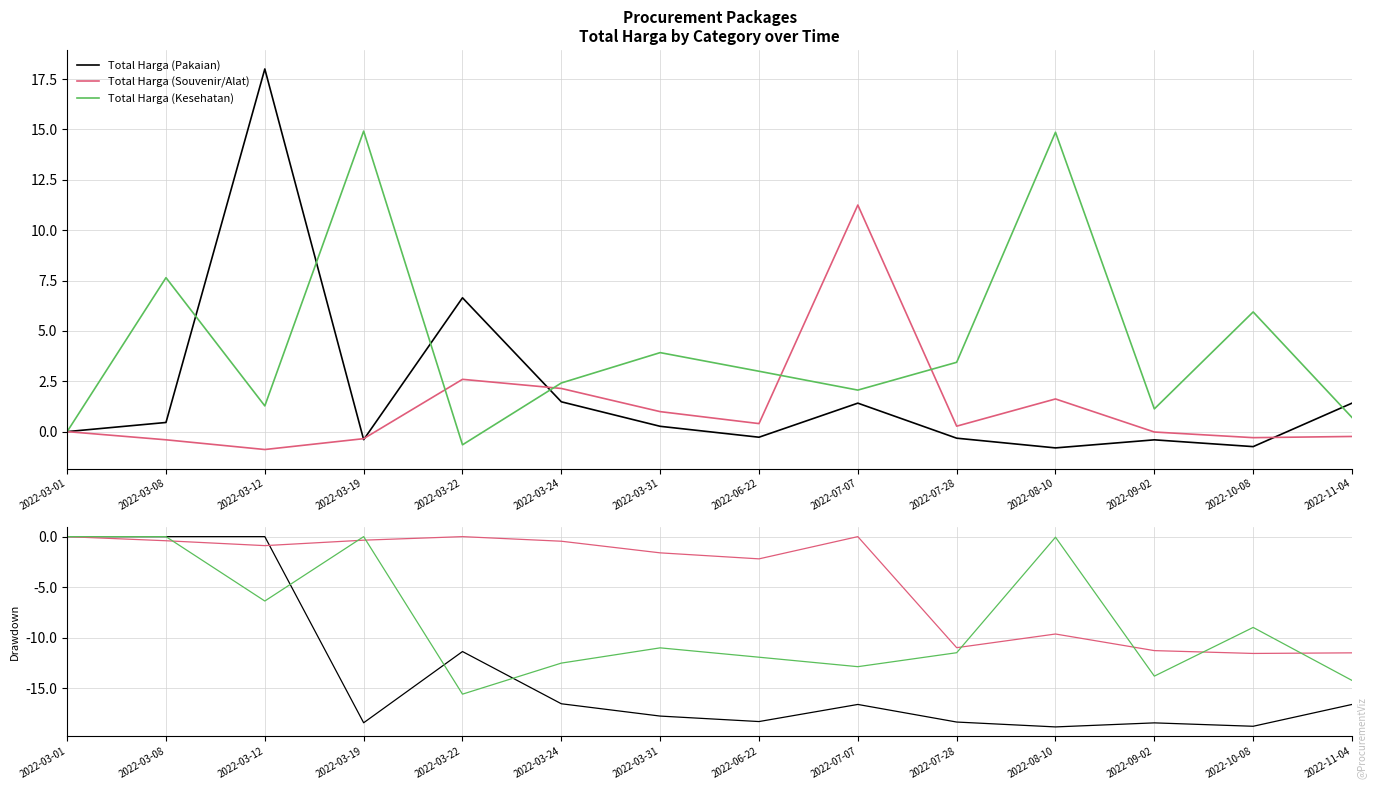

What is the difference between the second highest and minimum values in the Total Harga (Kesehatan) series?

15.6